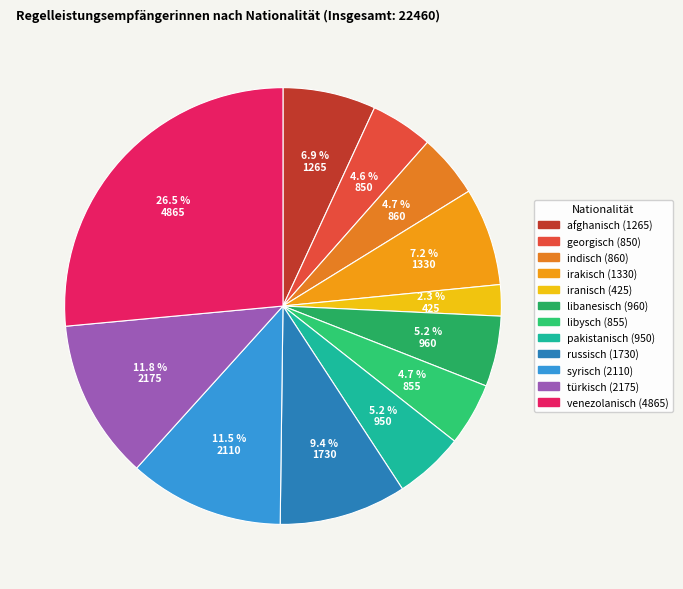

What portion of the pie excludes pakistanisch?

94.8%